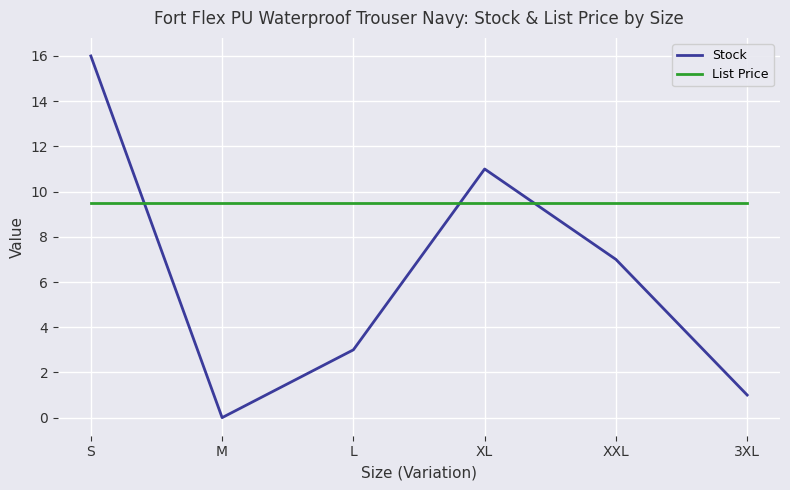

At XL, list the series in order from smallest to largest.

List Price, Stock